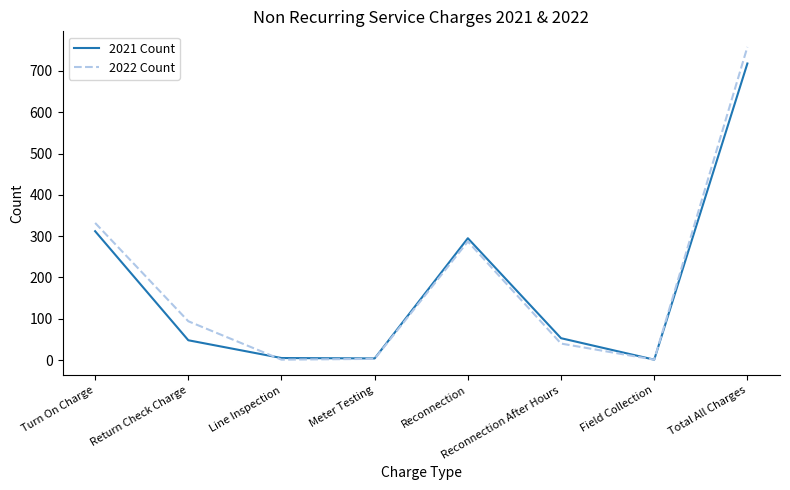

In 2021 Count, how many points are lower than both neighbors (excluding endpoints)?

2